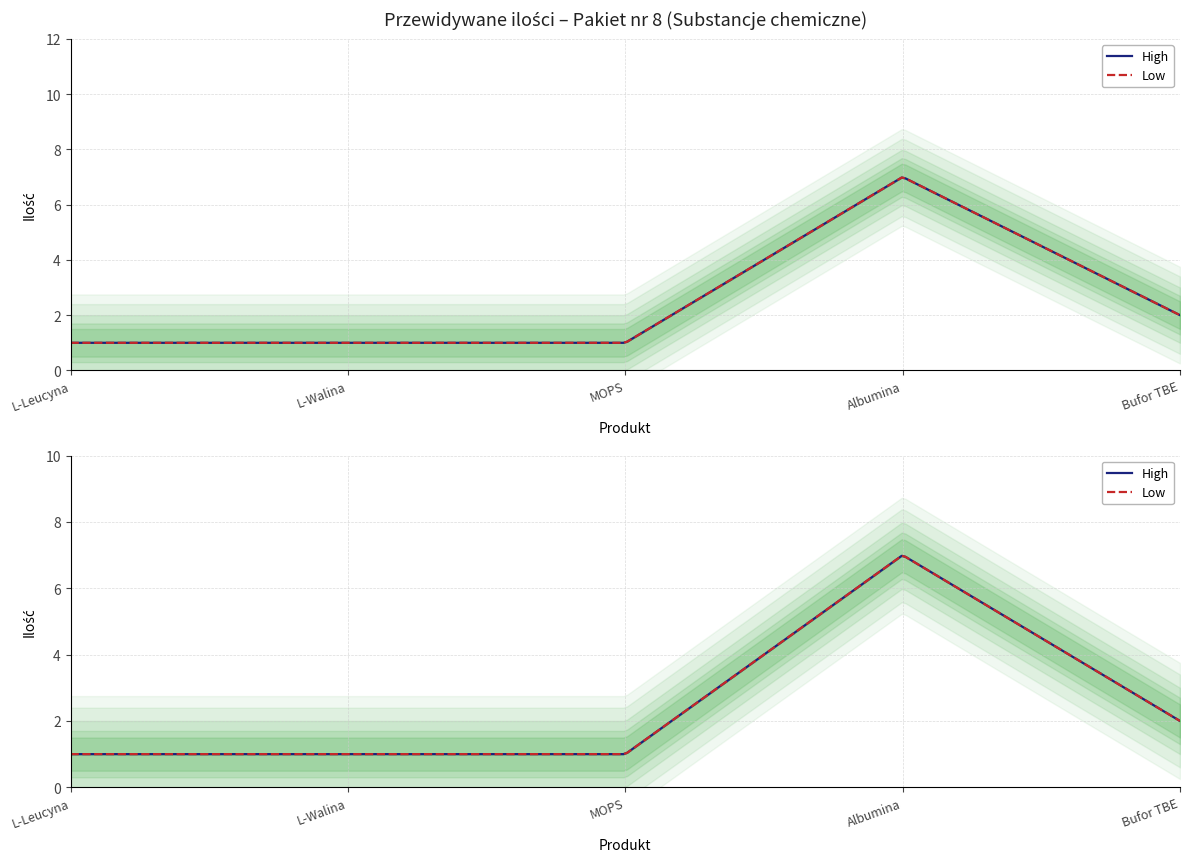

What is the label of the 3rd point from the right?

MOPS